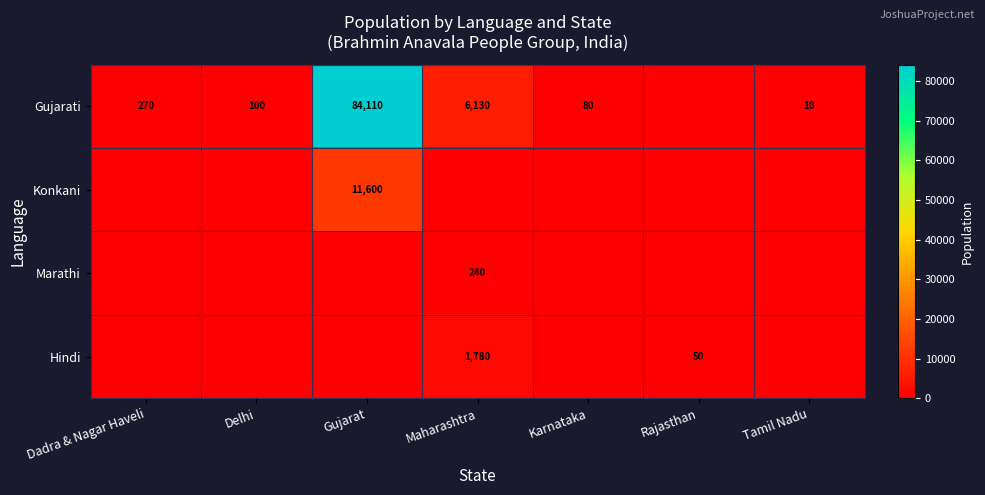

Count the number of data series in this chart.

4